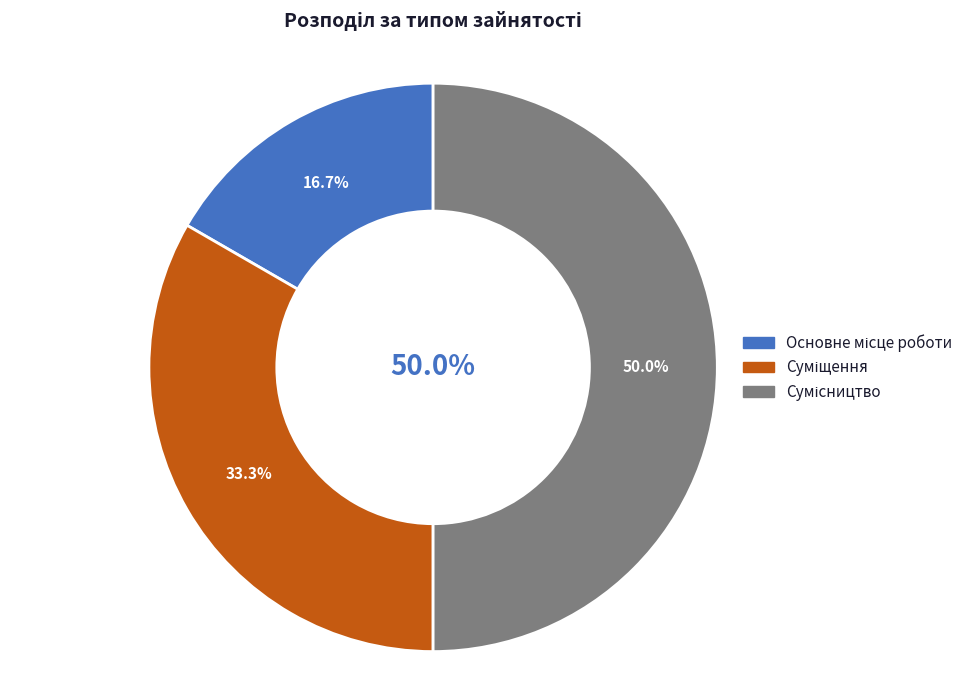

Rank the categories by value from lowest to highest.

Основне місце роботи, Суміщення, Сумісництво